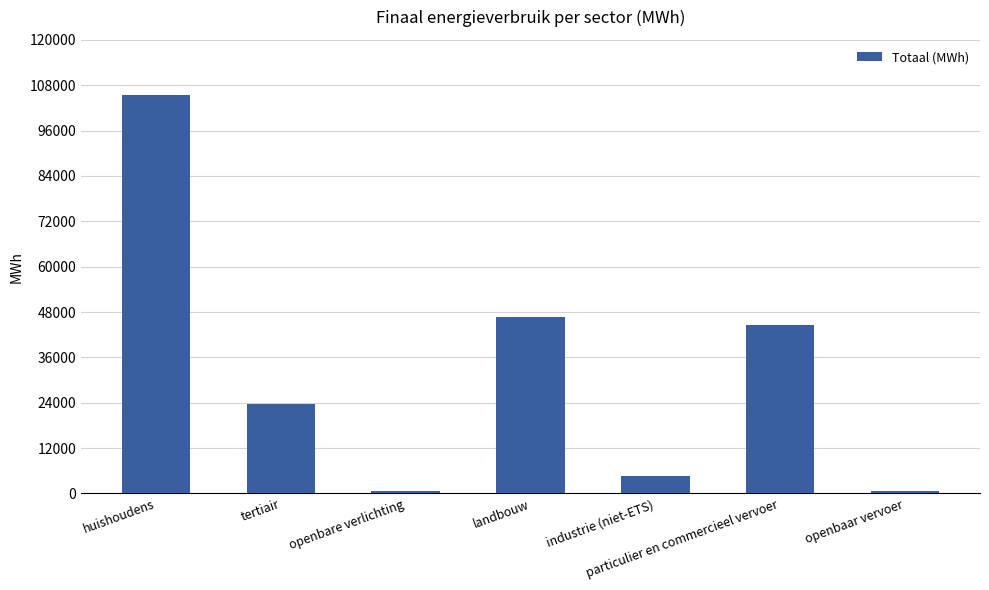

What is the maximum value shown in the chart?

105478.5